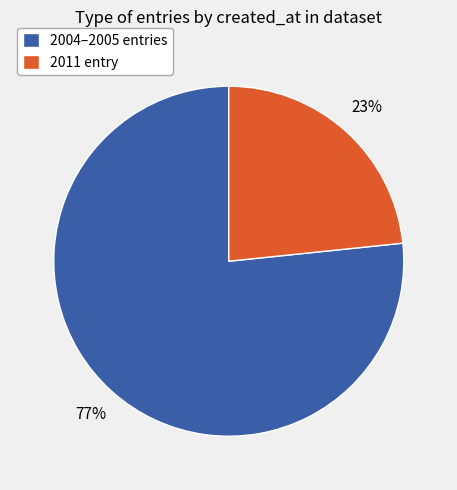

What percentage is the 2004–2005 entries slice, to the nearest percent?

77%